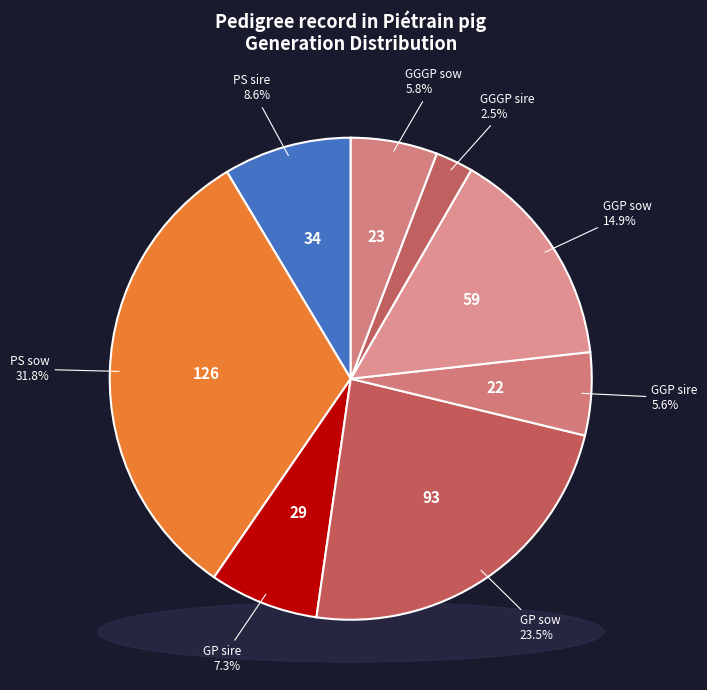

Is there a majority slice in this chart?

No